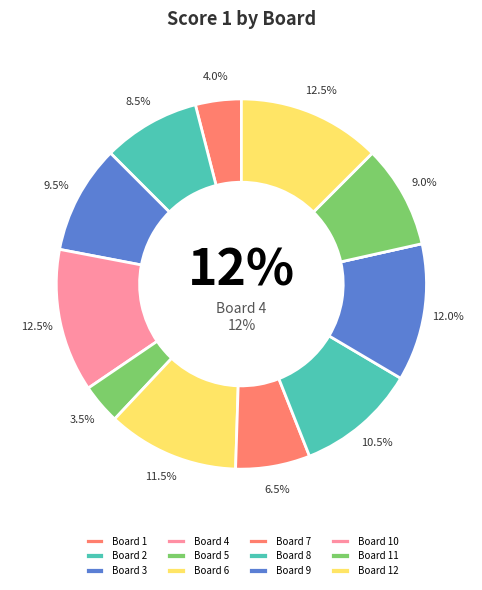

Combined, what portion of the pie is 3 and 5?

13.0%